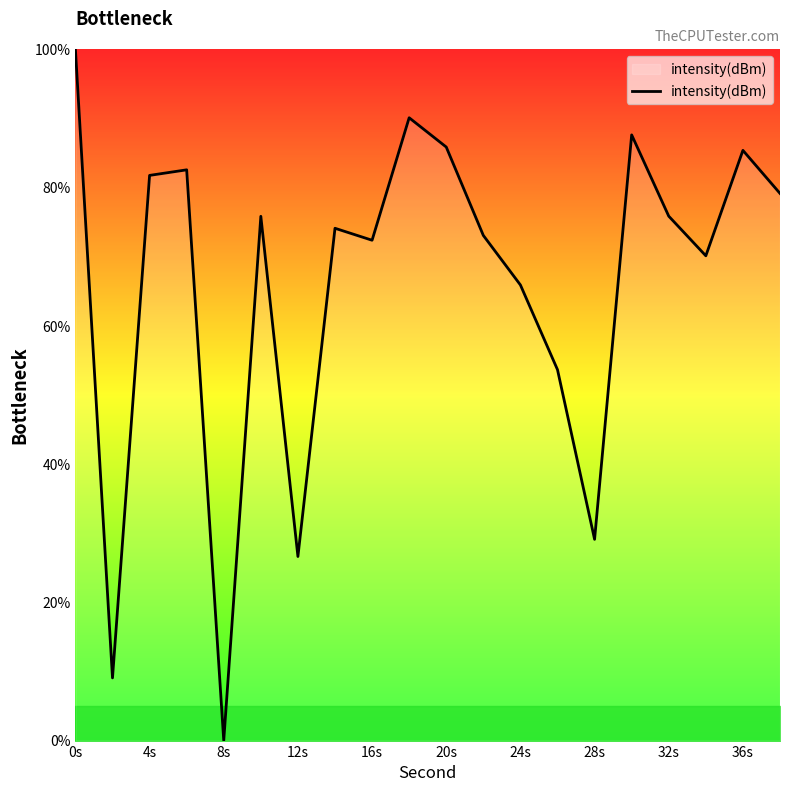

What is the difference between the maximum and minimum values?

100.0